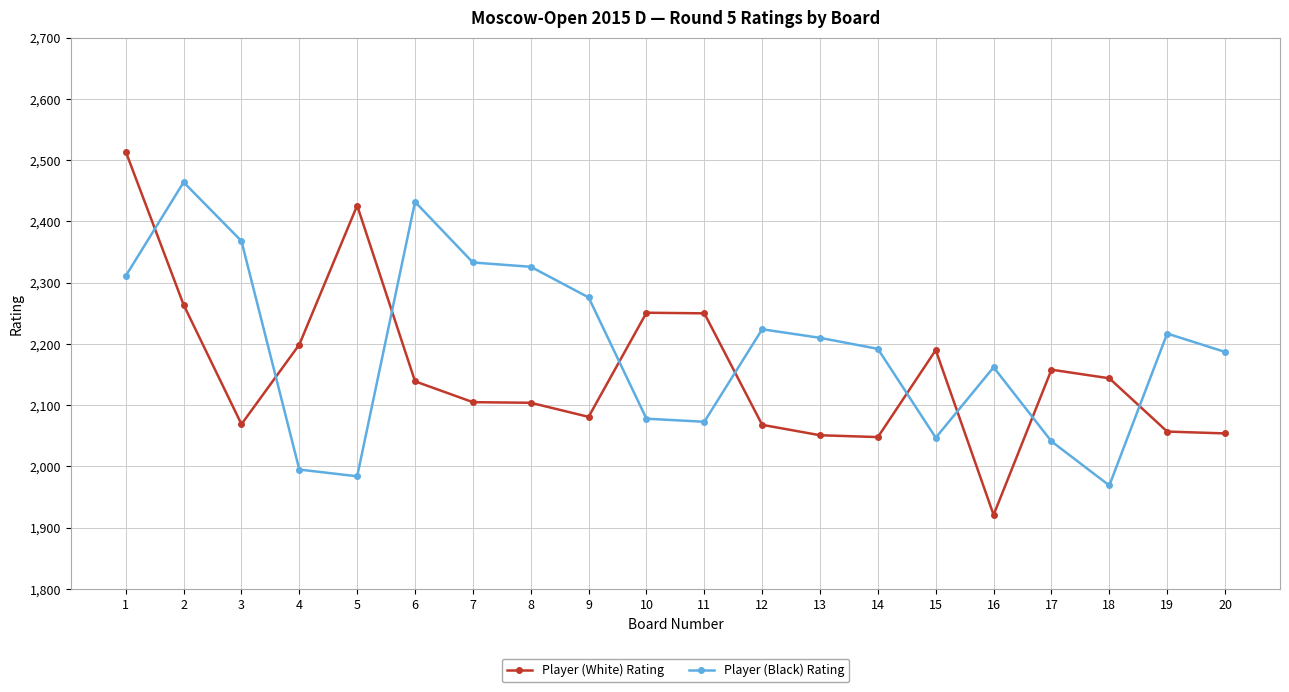

Is this an area chart (filled region under the line)?

No